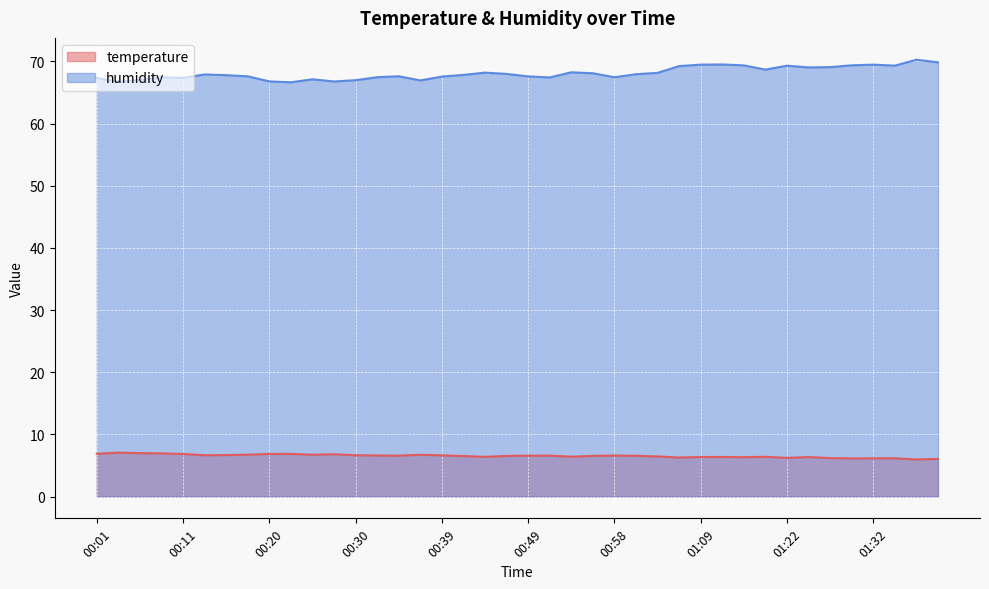

How many interior local valleys does the temperature series have?

10